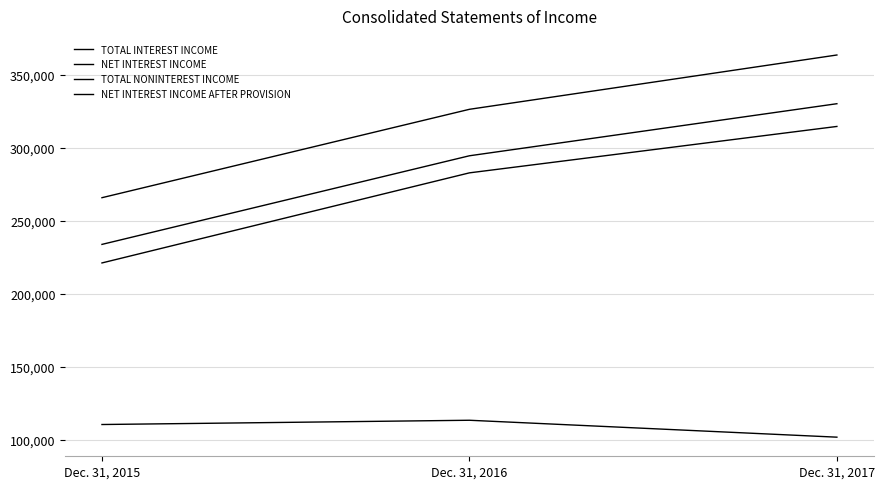

True or false: TOTAL NONINTEREST INCOME has a value of 151339 at Dec. 31, 2016.

False